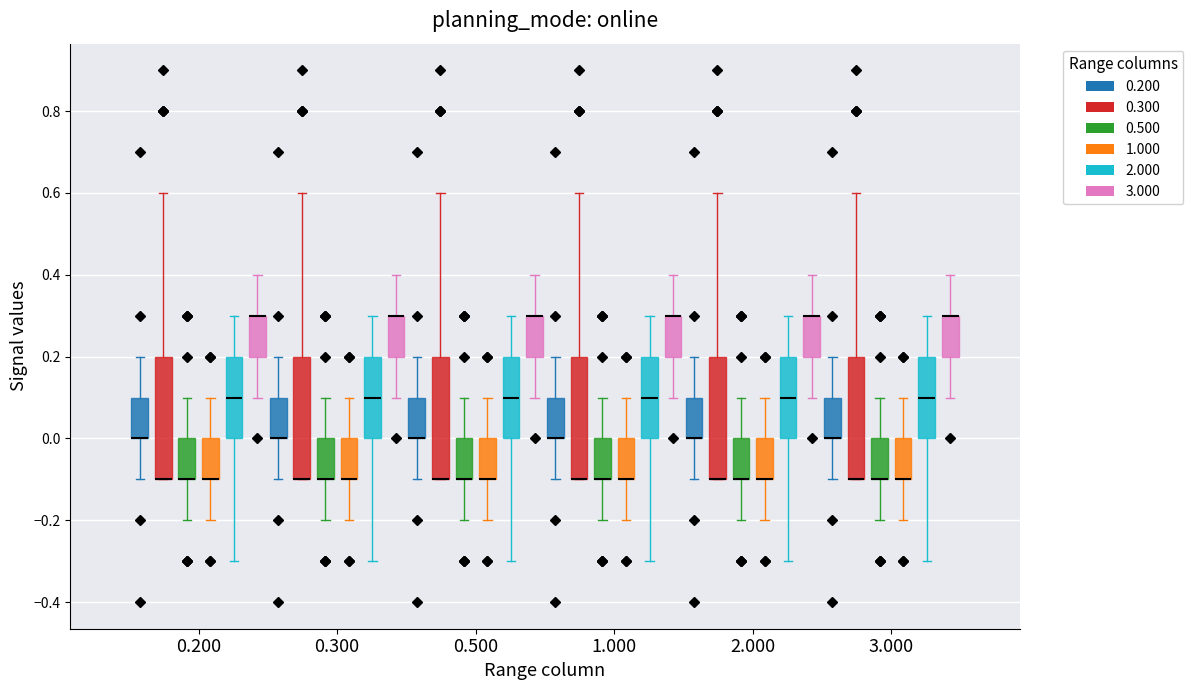

Reading left to right, read every box against the y-axis: the position of its median line, the range the box covers, and the ends of its whiskers. The values are not printed on the chart, so give them approximately, as read against the axis.

0.200 (0.200): median 0.0 (drawn on the box's lower edge), box 0.0 to 0.1, whiskers -0.1 to 0.2
0.200 (0.300): median -0.1 (drawn on the box's lower edge), box -0.1 to 0.2, whiskers -0.1 to 0.6
0.200 (0.500): median -0.1 (drawn on the box's lower edge), box -0.1 to 0.0, whiskers -0.2 to 0.1
0.200 (1.000): median -0.1 (drawn on the box's lower edge), box -0.1 to 0.0, whiskers -0.2 to 0.1
0.200 (2.000): median 0.1, box 0.0 to 0.2, whiskers -0.3 to 0.3
0.200 (3.000): median 0.3 (drawn on the box's upper edge), box 0.2 to 0.3, whiskers 0.1 to 0.4
0.300 (0.200): median 0.0 (drawn on the box's lower edge), box 0.0 to 0.1, whiskers -0.1 to 0.2
0.300 (0.300): median -0.1 (drawn on the box's lower edge), box -0.1 to 0.2, whiskers -0.1 to 0.6
0.300 (0.500): median -0.1 (drawn on the box's lower edge), box -0.1 to 0.0, whiskers -0.2 to 0.1
0.300 (1.000): median -0.1 (drawn on the box's lower edge), box -0.1 to 0.0, whiskers -0.2 to 0.1
0.300 (2.000): median 0.1, box 0.0 to 0.2, whiskers -0.3 to 0.3
0.300 (3.000): median 0.3 (drawn on the box's upper edge), box 0.2 to 0.3, whiskers 0.1 to 0.4
0.500 (0.200): median 0.0 (drawn on the box's lower edge), box 0.0 to 0.1, whiskers -0.1 to 0.2
0.500 (0.300): median -0.1 (drawn on the box's lower edge), box -0.1 to 0.2, whiskers -0.1 to 0.6
0.500 (0.500): median -0.1 (drawn on the box's lower edge), box -0.1 to 0.0, whiskers -0.2 to 0.1
0.500 (1.000): median -0.1 (drawn on the box's lower edge), box -0.1 to 0.0, whiskers -0.2 to 0.1
0.500 (2.000): median 0.1, box 0.0 to 0.2, whiskers -0.3 to 0.3
0.500 (3.000): median 0.3 (drawn on the box's upper edge), box 0.2 to 0.3, whiskers 0.1 to 0.4
1.000 (0.200): median 0.0 (drawn on the box's lower edge), box 0.0 to 0.1, whiskers -0.1 to 0.2
1.000 (0.300): median -0.1 (drawn on the box's lower edge), box -0.1 to 0.2, whiskers -0.1 to 0.6
1.000 (0.500): median -0.1 (drawn on the box's lower edge), box -0.1 to 0.0, whiskers -0.2 to 0.1
1.000 (1.000): median -0.1 (drawn on the box's lower edge), box -0.1 to 0.0, whiskers -0.2 to 0.1
1.000 (2.000): median 0.1, box 0.0 to 0.2, whiskers -0.3 to 0.3
1.000 (3.000): median 0.3 (drawn on the box's upper edge), box 0.2 to 0.3, whiskers 0.1 to 0.4
2.000 (0.200): median 0.0 (drawn on the box's lower edge), box 0.0 to 0.1, whiskers -0.1 to 0.2
2.000 (0.300): median -0.1 (drawn on the box's lower edge), box -0.1 to 0.2, whiskers -0.1 to 0.6
2.000 (0.500): median -0.1 (drawn on the box's lower edge), box -0.1 to 0.0, whiskers -0.2 to 0.1
2.000 (1.000): median -0.1 (drawn on the box's lower edge), box -0.1 to 0.0, whiskers -0.2 to 0.1
2.000 (2.000): median 0.1, box 0.0 to 0.2, whiskers -0.3 to 0.3
2.000 (3.000): median 0.3 (drawn on the box's upper edge), box 0.2 to 0.3, whiskers 0.1 to 0.4
3.000 (0.200): median 0.0 (drawn on the box's lower edge), box 0.0 to 0.1, whiskers -0.1 to 0.2
3.000 (0.300): median -0.1 (drawn on the box's lower edge), box -0.1 to 0.2, whiskers -0.1 to 0.6
3.000 (0.500): median -0.1 (drawn on the box's lower edge), box -0.1 to 0.0, whiskers -0.2 to 0.1
3.000 (1.000): median -0.1 (drawn on the box's lower edge), box -0.1 to 0.0, whiskers -0.2 to 0.1
3.000 (2.000): median 0.1, box 0.0 to 0.2, whiskers -0.3 to 0.3
3.000 (3.000): median 0.3 (drawn on the box's upper edge), box 0.2 to 0.3, whiskers 0.1 to 0.4